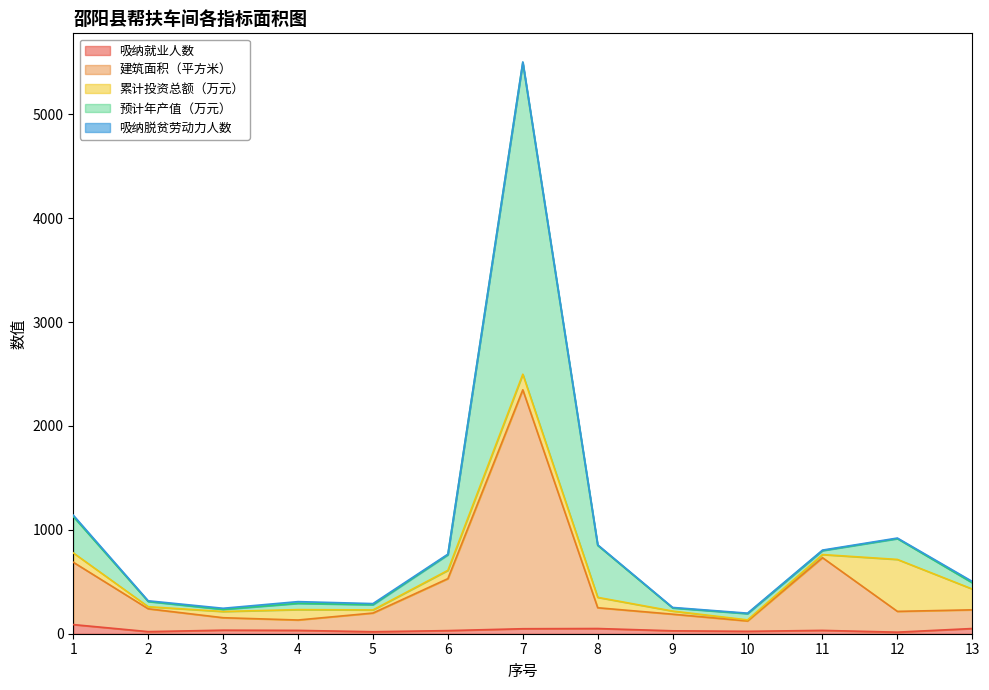

What is the difference between the highest and lowest values at 11?

773